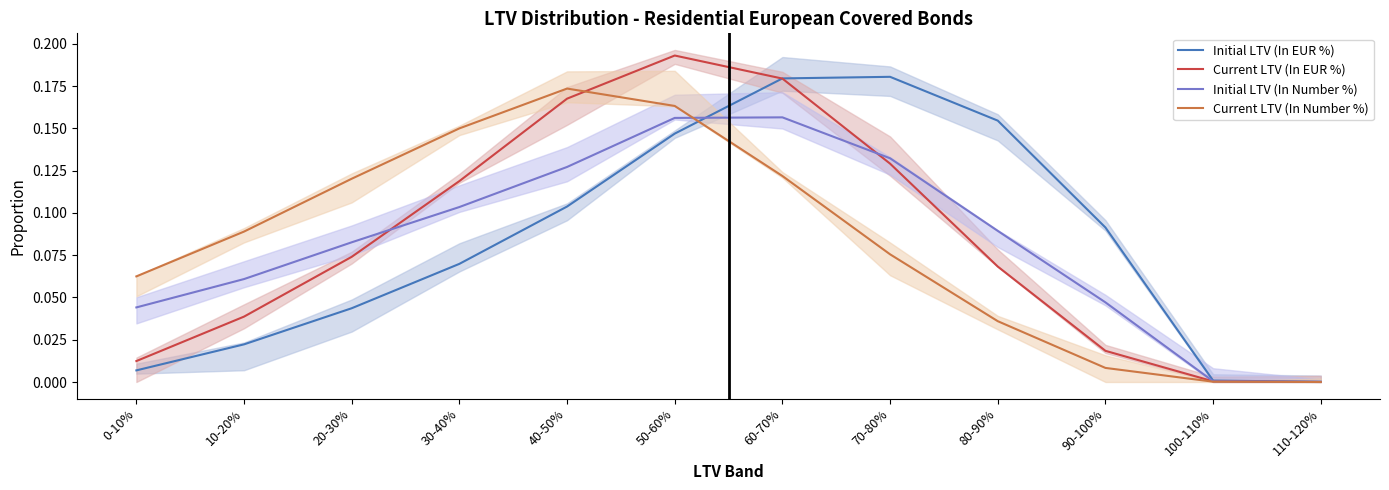

Which series has the widest spread of values?

Current LTV (In EUR %)